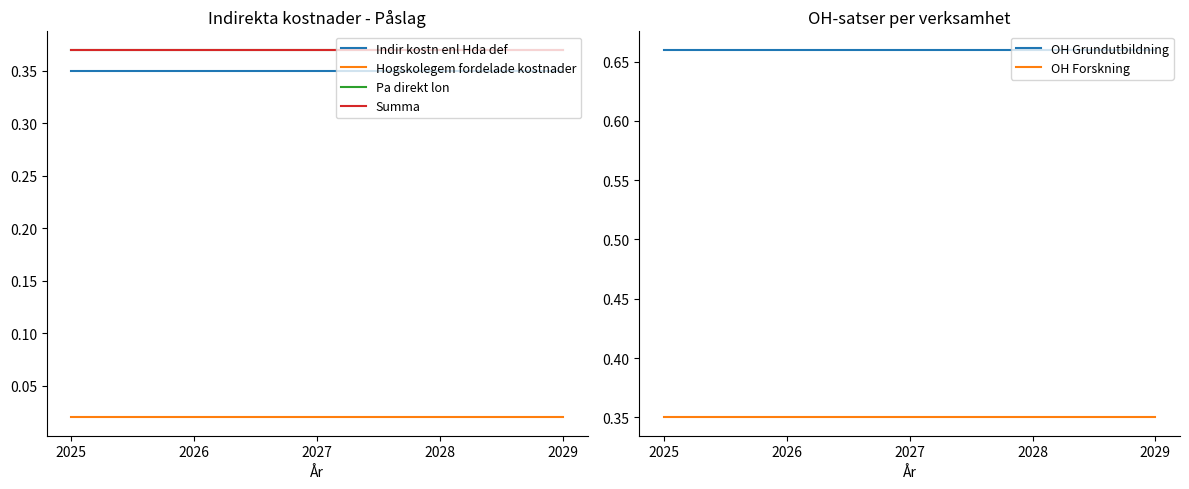

At which category is the sum across all series the highest?

2025